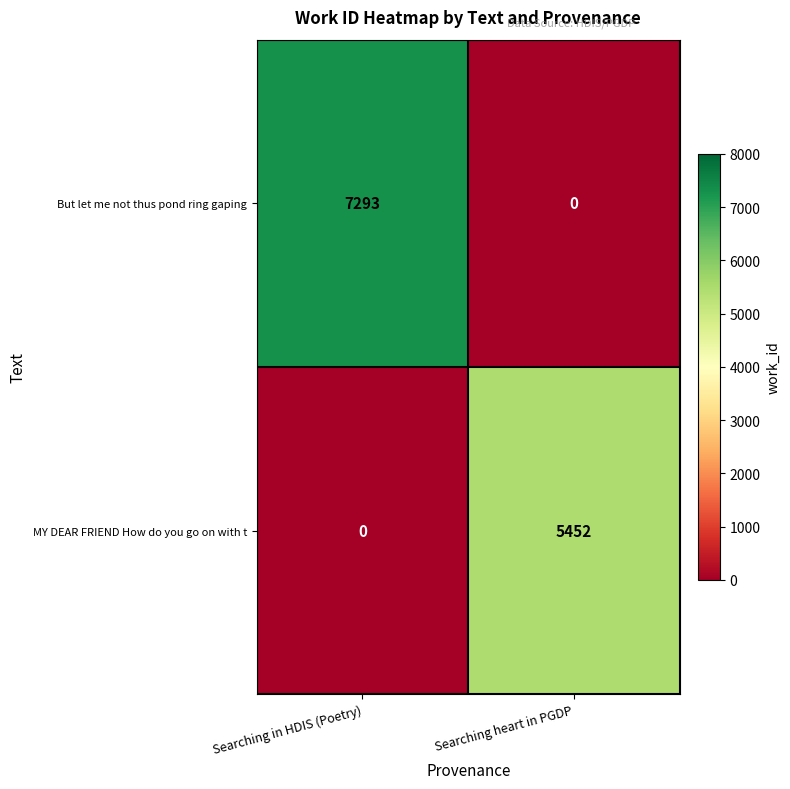

What is the difference between the But let me not thus pond ring gaping values at Searching heart in PGDP and Searching in HDIS (Poetry)?

7293